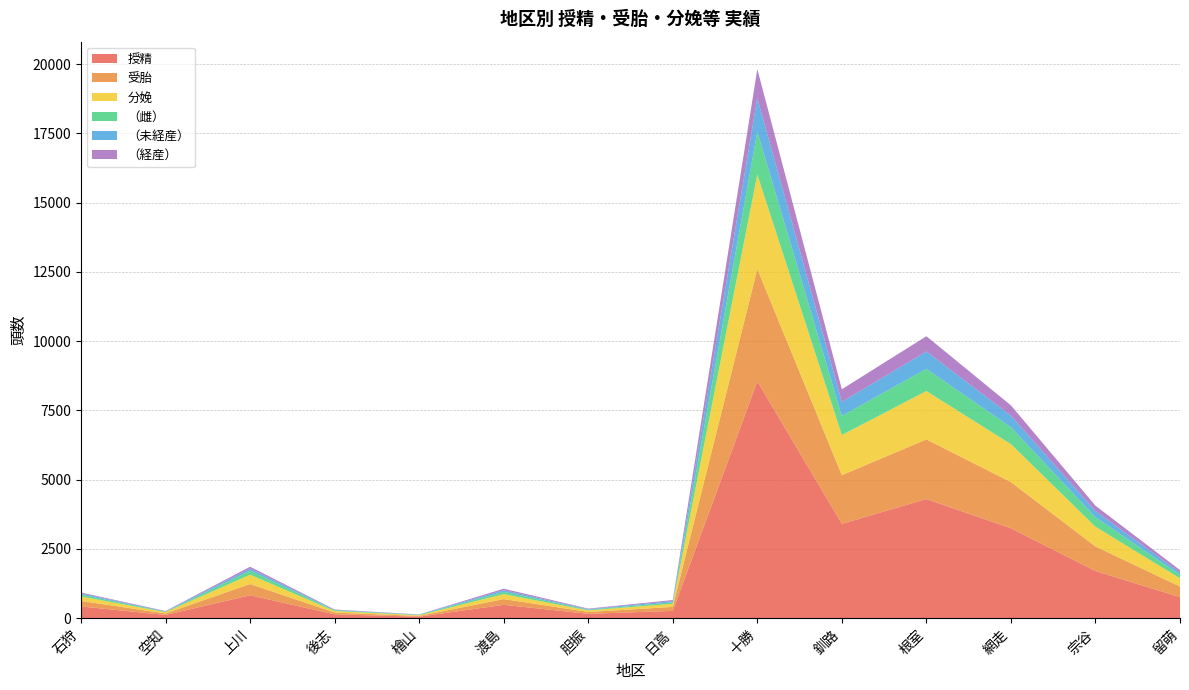

Reading left to right, extract all data points from this chart.

授精: 石狩=424	空知=118	上川=828	後志=139	檜山=54	渡島=483	胆振=158	日高=264	十勝=8551	釧路=3408	根室=4301	網走=3247	宗谷=1703	留萌=762
受胎: 石狩=198	空知=54	上川=406	後志=65	檜山=28	渡島=207	胆振=67	日高=143	十勝=4056	釧路=1756	根室=2154	網走=1667	宗谷=887	留萌=380
分娩: 石狩=162	空知=46	上川=337	後志=55	檜山=25	渡島=178	胆振=58	日高=112	十勝=3410	釧路=1450	根室=1746	網走=1370	宗谷=713	留萌=298
（雌）: 石狩=67	空知=14	上川=146	後志=24	檜山=15	渡島=84	胆振=23	日高=54	十勝=1546	釧路=689	根室=800	網走=614	宗谷=343	留萌=127
（未経産）: 石狩=44	空知=15	上川=75	後志=17	檜山=7	渡島=61	胆振=21	日高=44	十勝=1219	釧路=507	根室=627	網走=418	宗谷=223	留萌=88
（経産）: 石狩=32	空知=13	上川=66	後志=14	檜山=7	渡島=52	胆振=19	日高=39	十勝=1040	釧路=455	根室=552	網走=368	宗谷=192	留萌=82